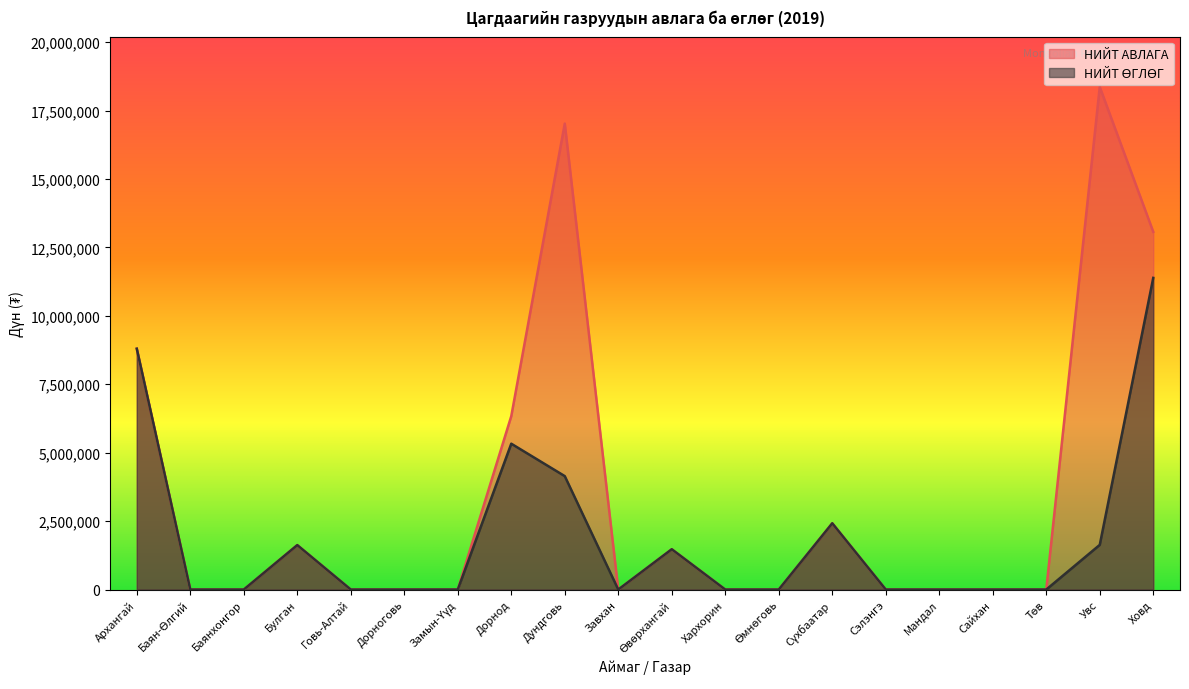

Does the chart display data point markers on the line(s)?

No